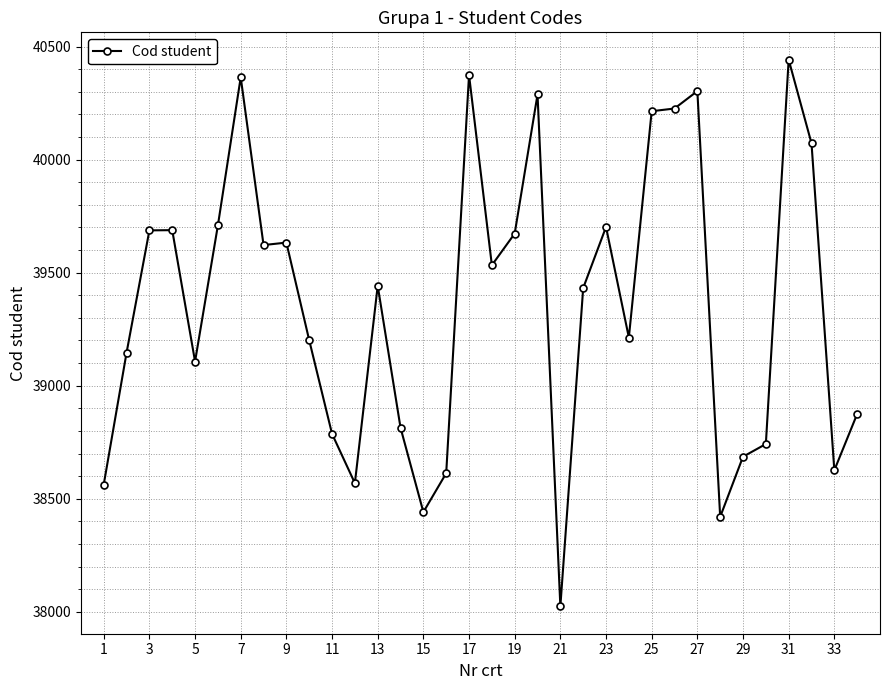

What is the maximum value shown in the chart?

40442